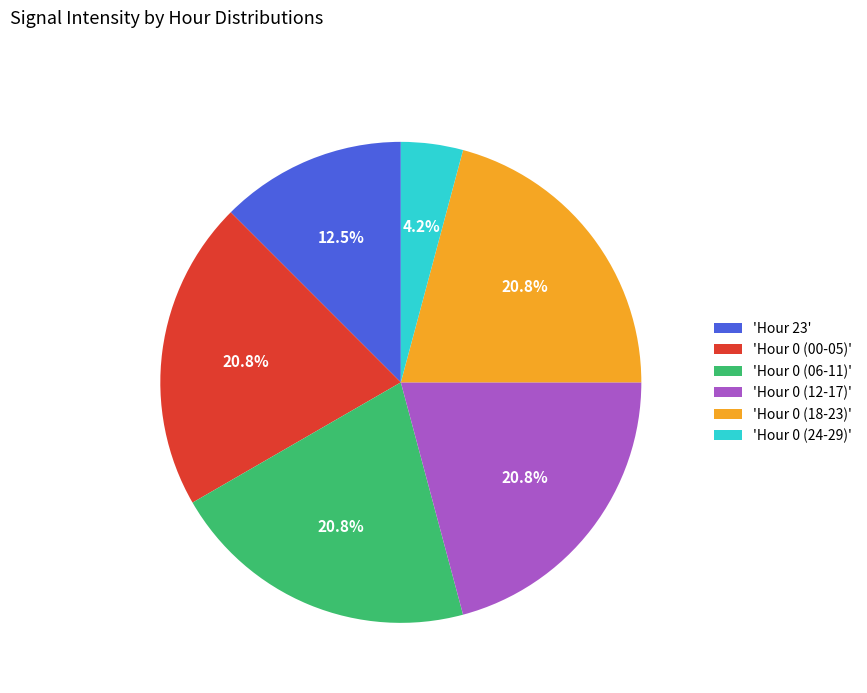

Is the sum of 'Hour 0 (06-11)' and 'Hour 23' greater than half?

No